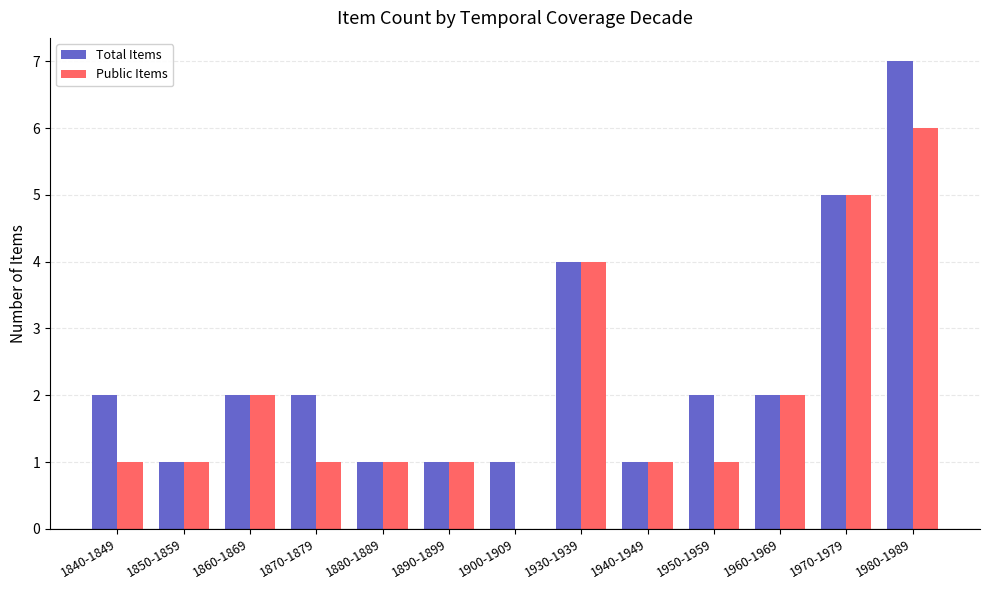

Is the value of Total Items at 1890-1899 greater than the value of Public Items at 1900-1909?

Yes